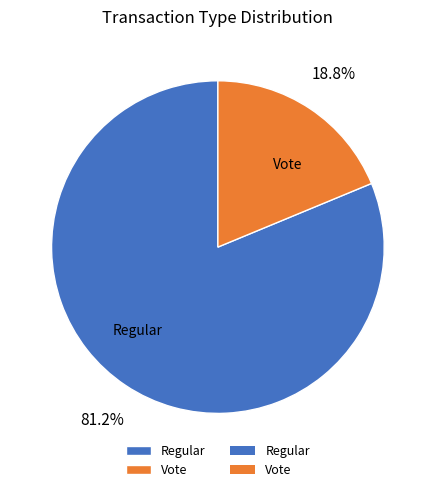

To the nearest percent, what percentage of the pie is Regular?

81%